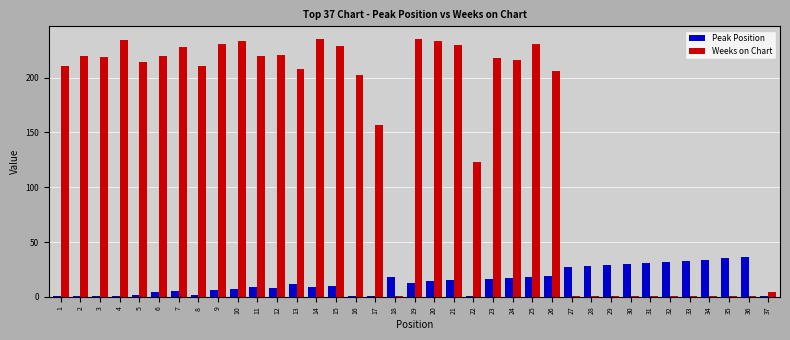

List the series in order of their peak value, lowest first.

Peak Position, Weeks on Chart